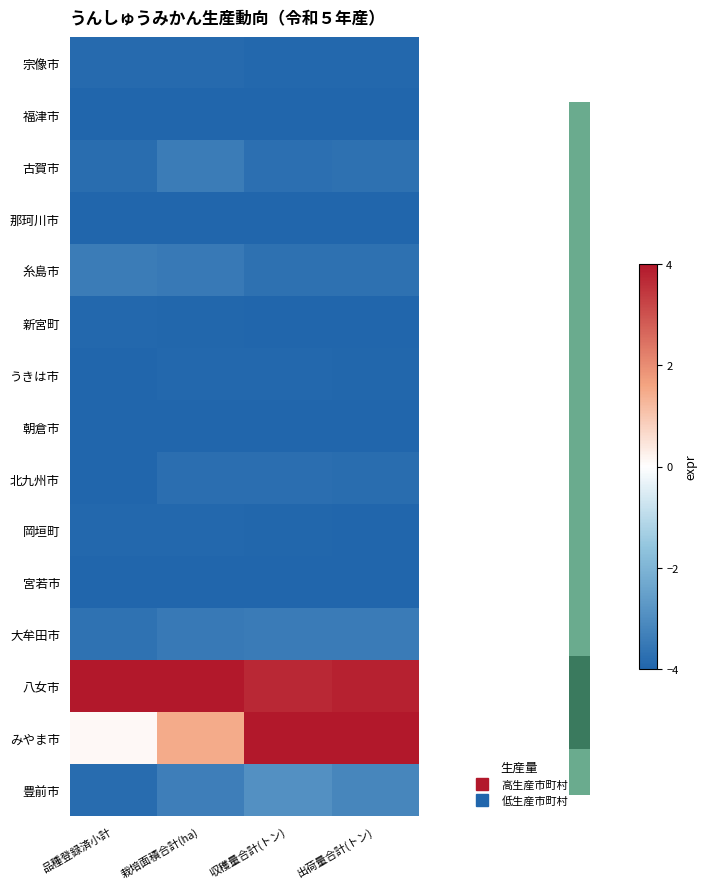

Rank the series at 品種登録済小計 from highest to lowest value.

八女市, みやま市, 糸島市, 大牟田市, 古賀市, 豊前市, 宗像市, 岡垣町, 新宮町, 福津市, うきは市, 那珂川市, 朝倉市, 北九州市, 宮若市